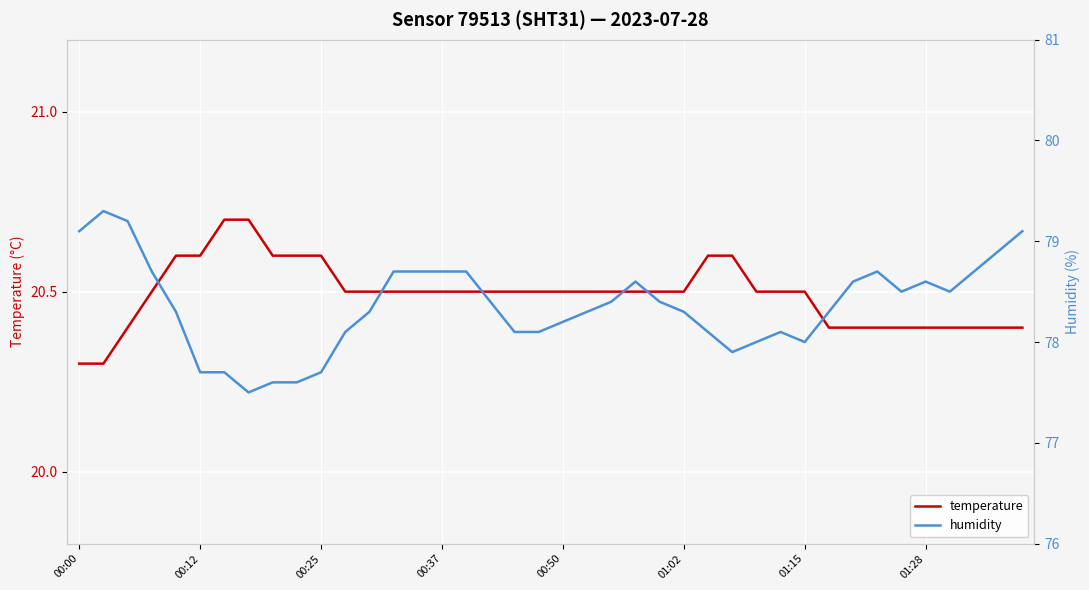

Between 19 and 11, which is larger?

19